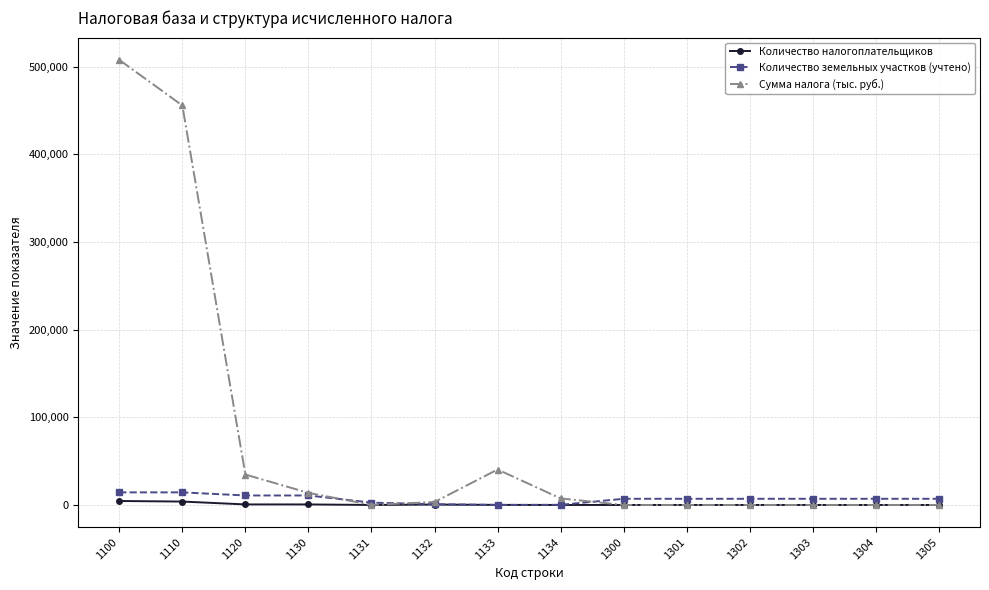

Where does the Сумма налога (тыс. руб.) series first go above 3387?

1100